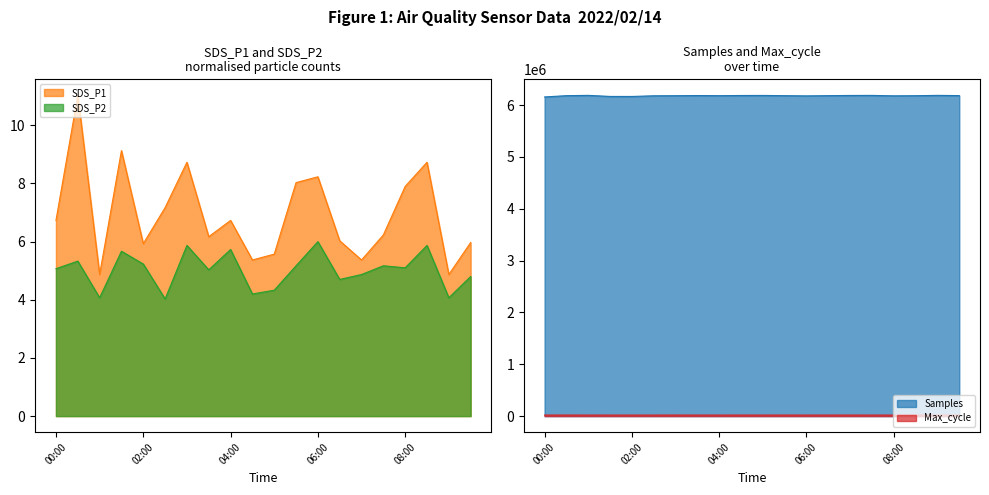

What is the sum of all Max_cycle values?

407211